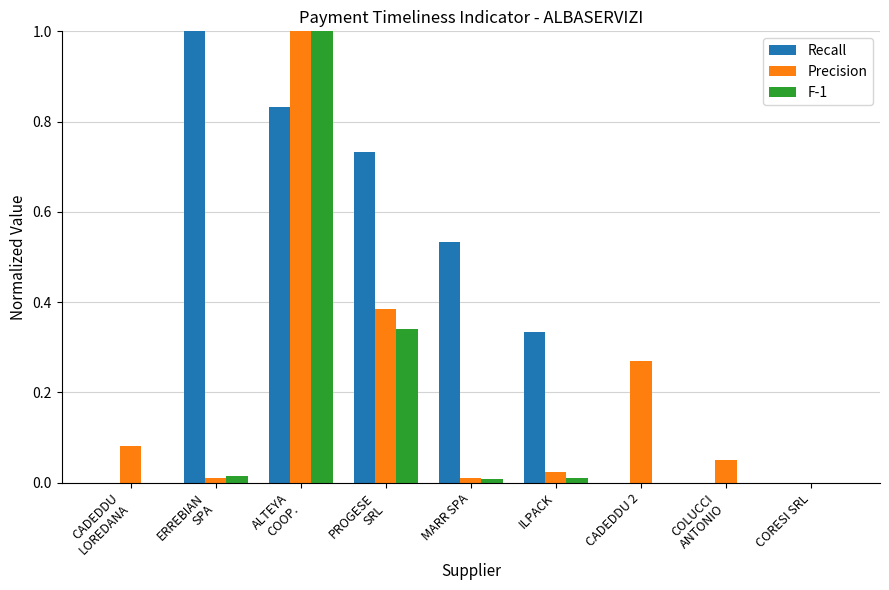

The value of F-1 at ILPACK is 0.0. True or false?

True